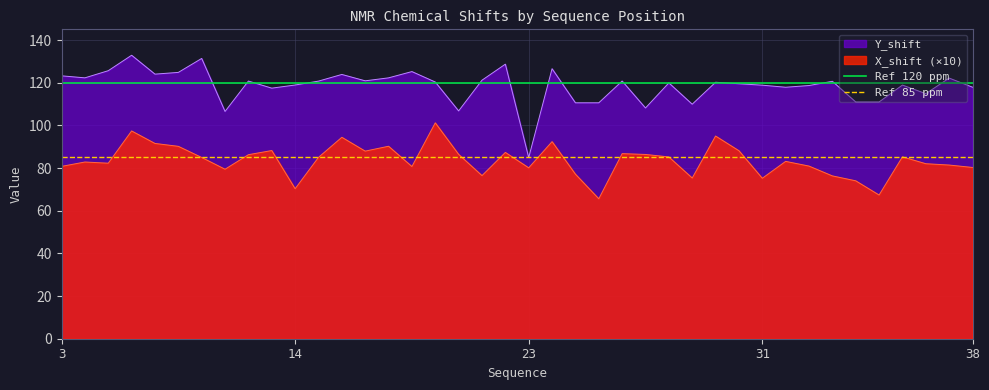

True or false: X_shift (×10) and Y_shift intersect in this chart.

False